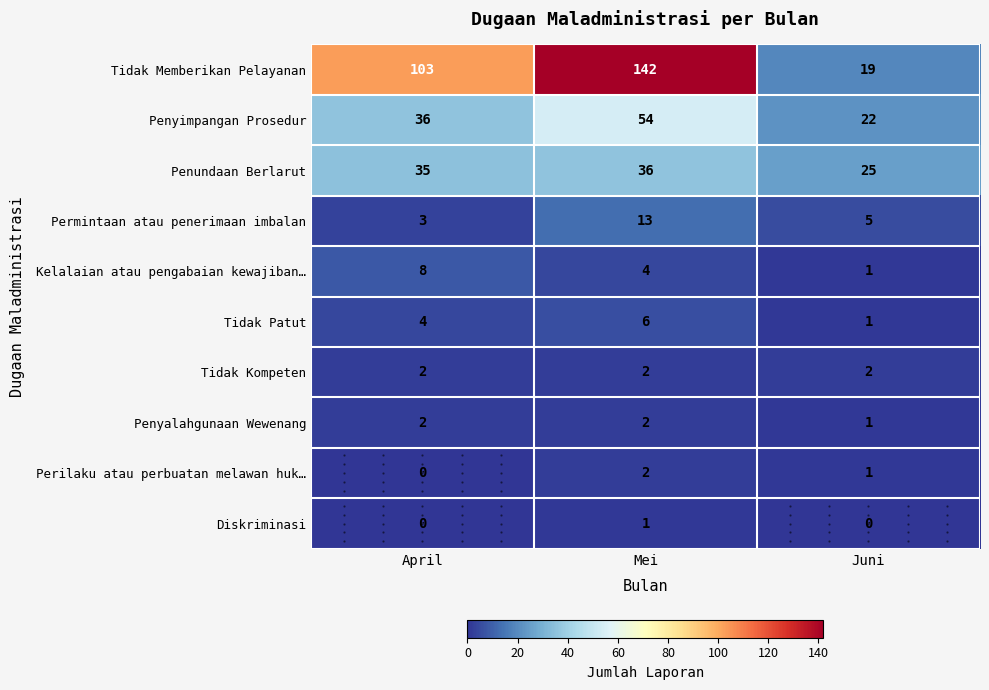

What is the sum of all Penundaan Berlarut values?

96